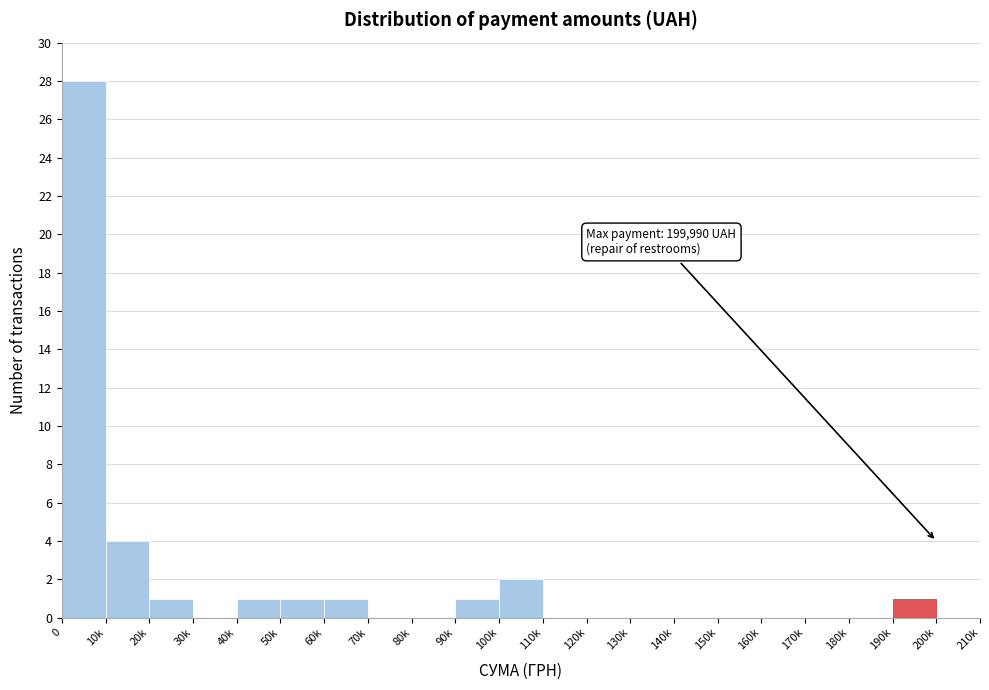

Reading left to right, list all the values displayed in this chart.

0=28	10k=4	20k=1	30k=0	40k=1	50k=1	60k=1	70k=0	80k=0	90k=1	100k=2	110k=0	120k=0	130k=0	140k=0	150k=0	160k=0	170k=0	180k=0	190k=1	200k=0